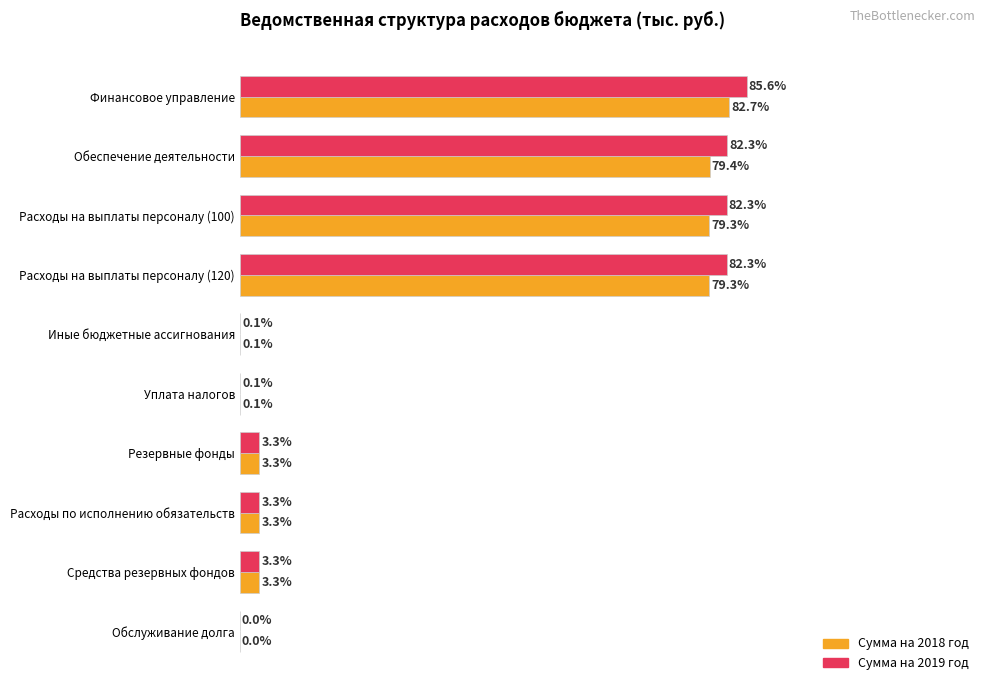

Count the number of data series in this chart.

2